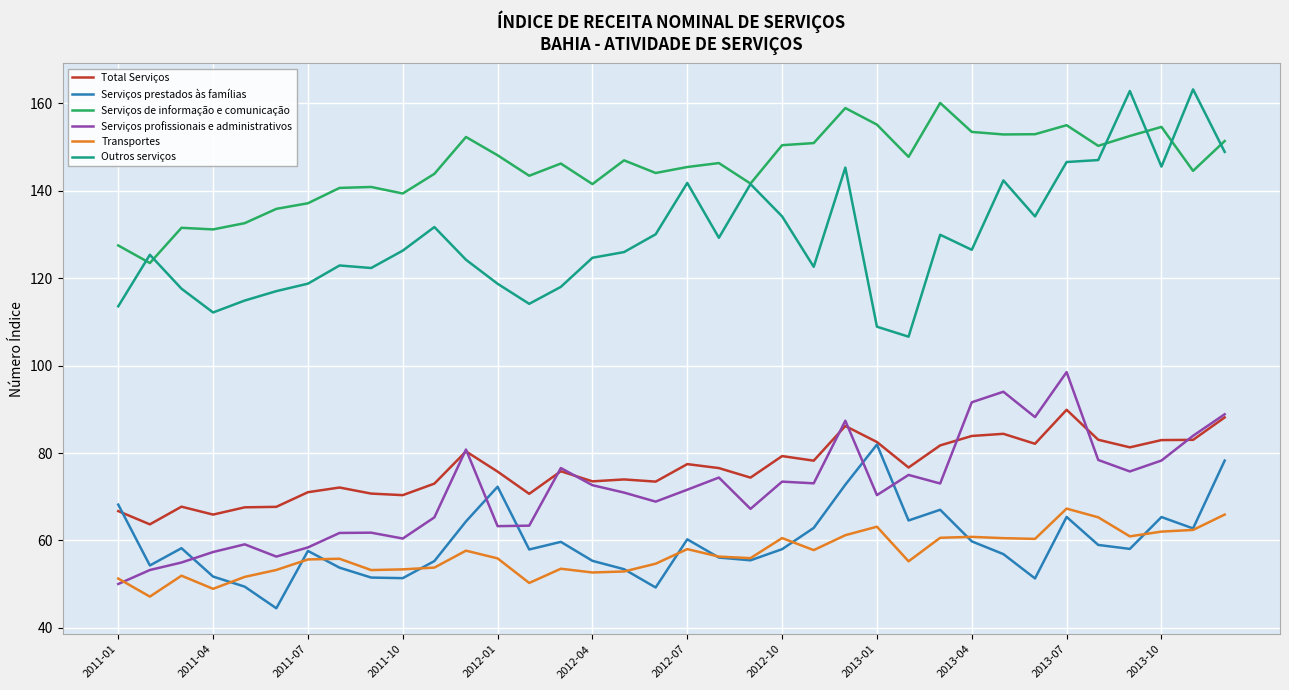

True or false: Serviços profissionais e administrativos and Outros serviços cross at least once.

False